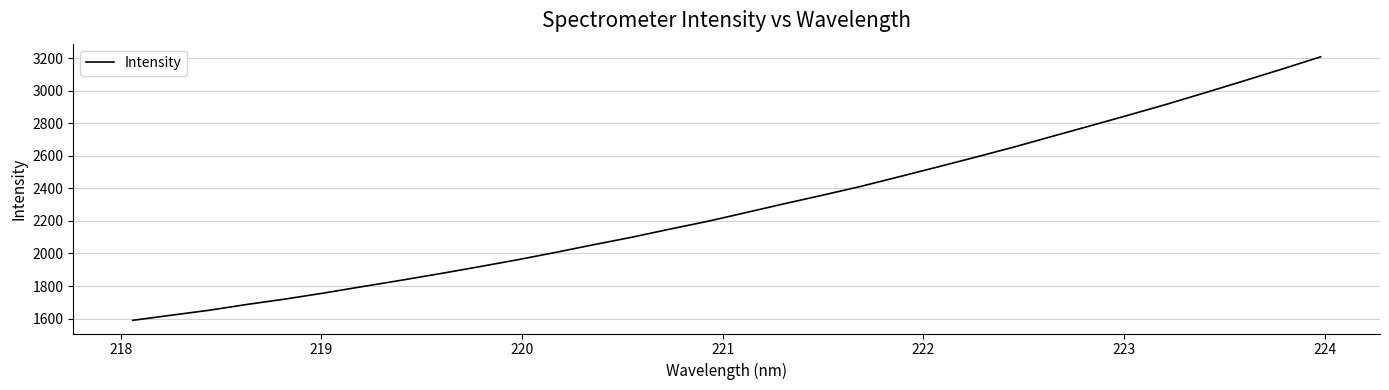

What is the difference between the maximum and second lowest values?

1587.1